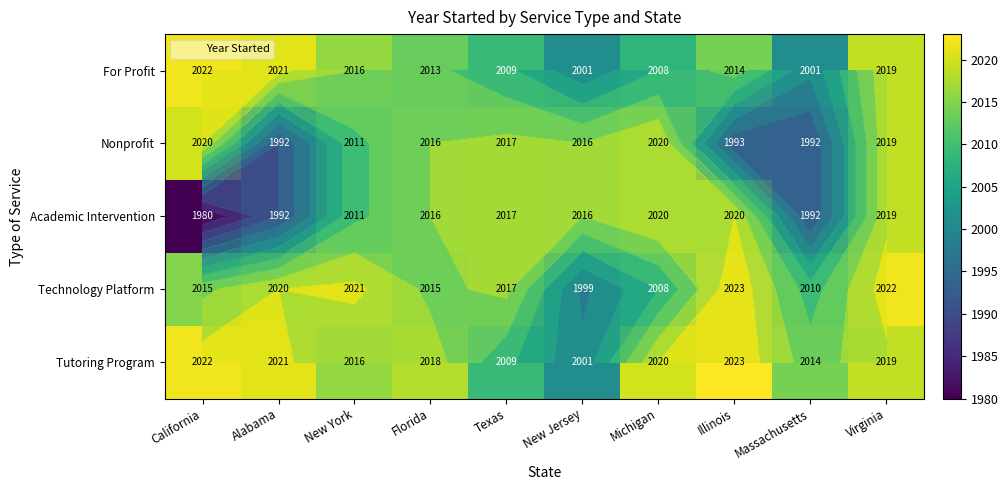

At which label does For Profit reach its minimum?

New Jersey